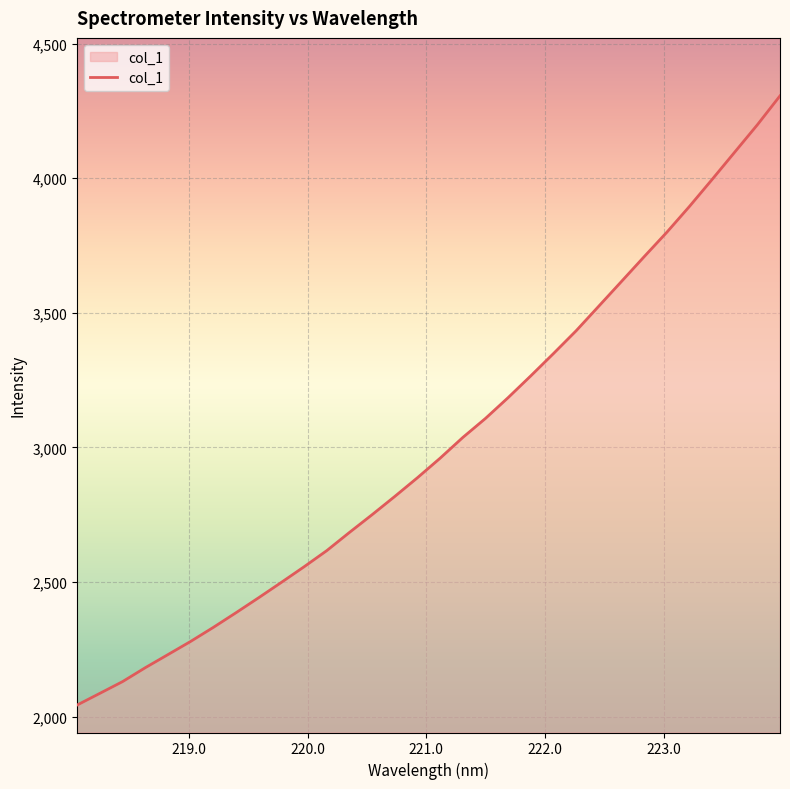

What is the minimum value shown in the chart?

2042.8